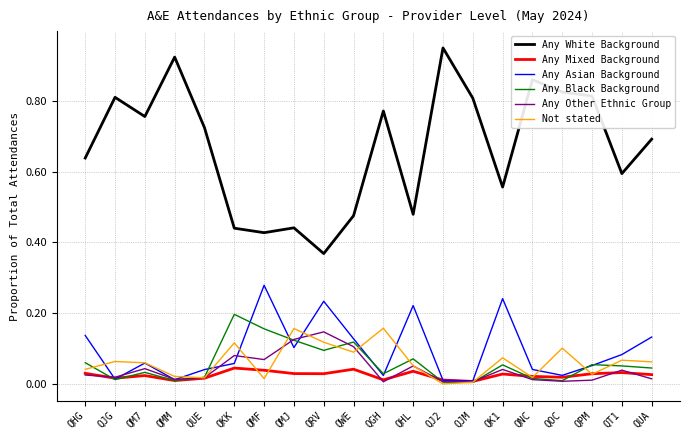

True or false: Any Other Ethnic Group and Any White Background cross at least once.

False